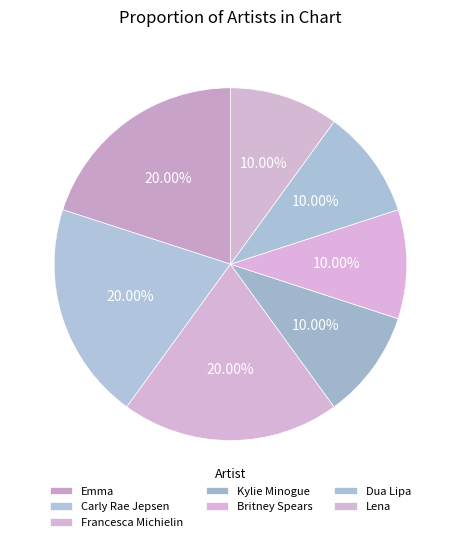

Combined, do Lena and Dua Lipa account for over 50%?

No